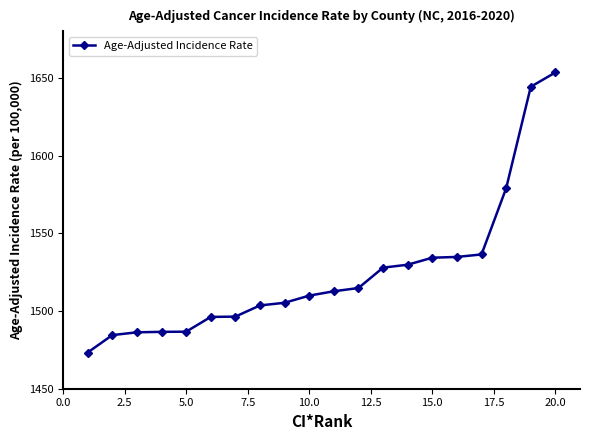

What is the maximum value shown in the chart?

1653.5